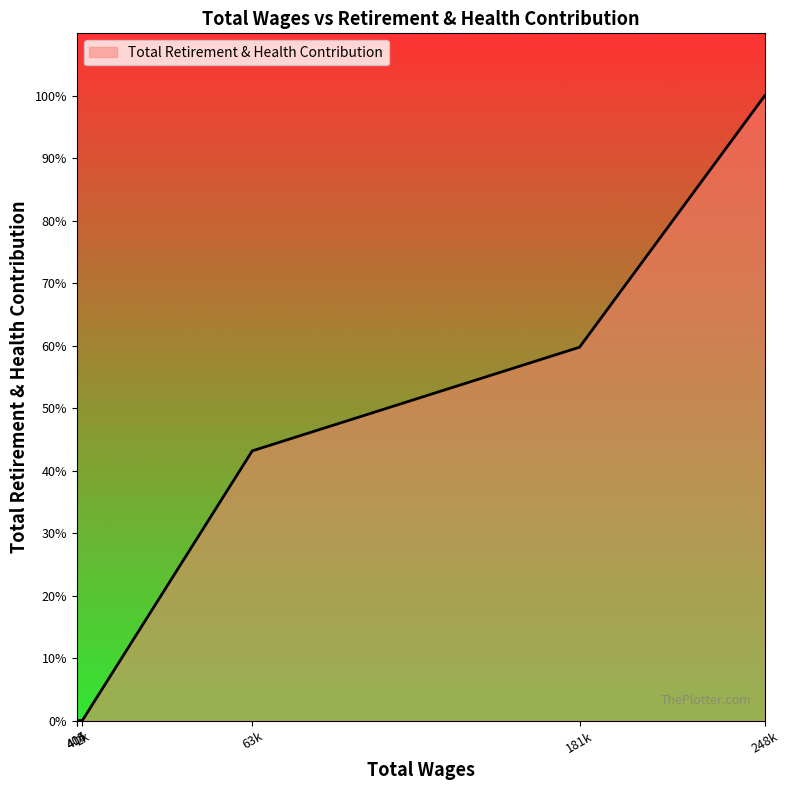

List the labels in order of value, largest first.

248253.0, 181549.0, 63631.0, 414.0, 405.0, 2400.0